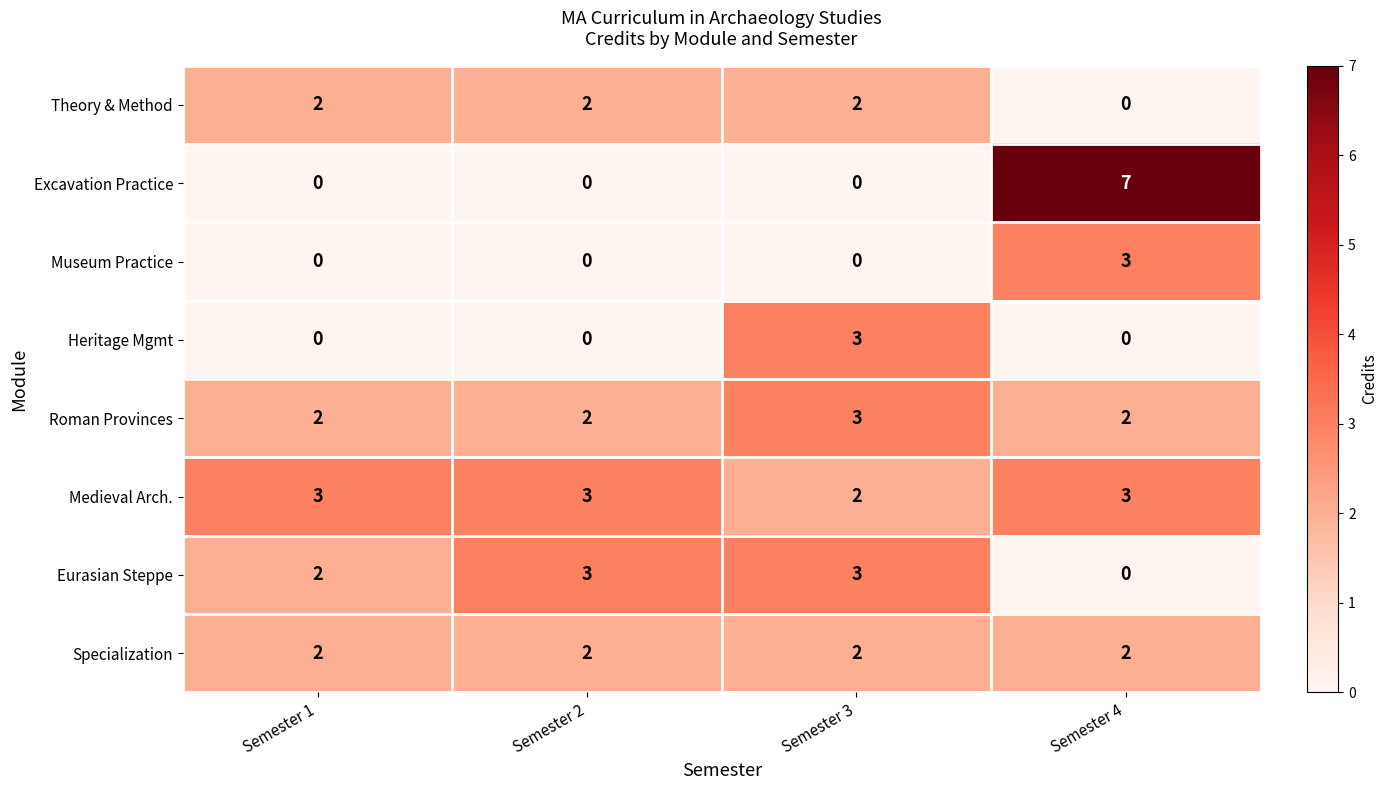

Count the Medieval Arch. values in the range 3 to 4.

3